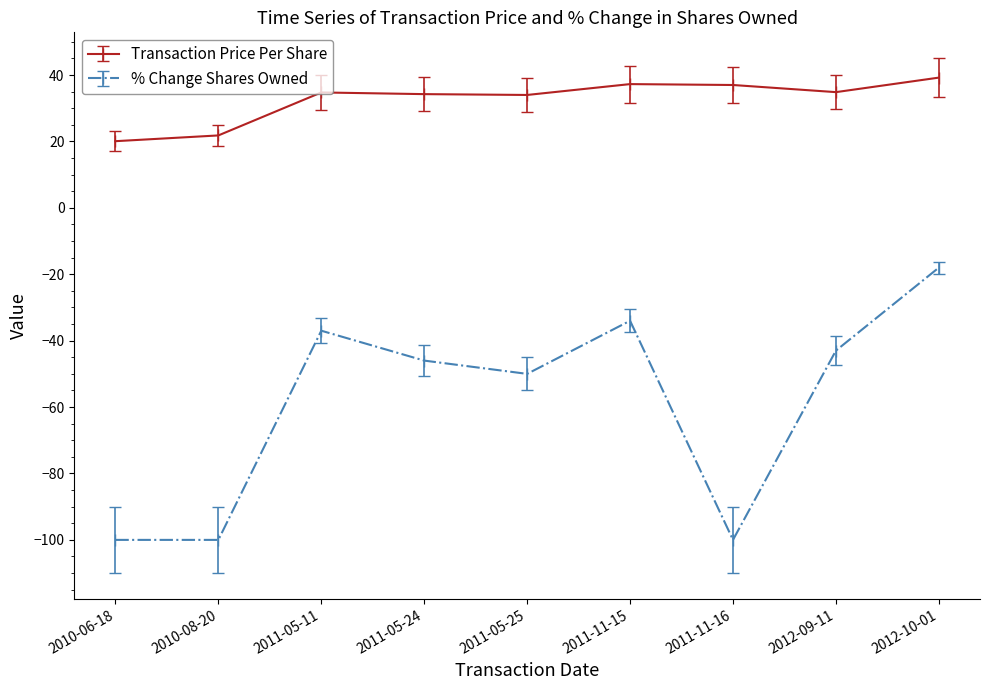

At which category is the sum across all series the highest?

2012-10-01